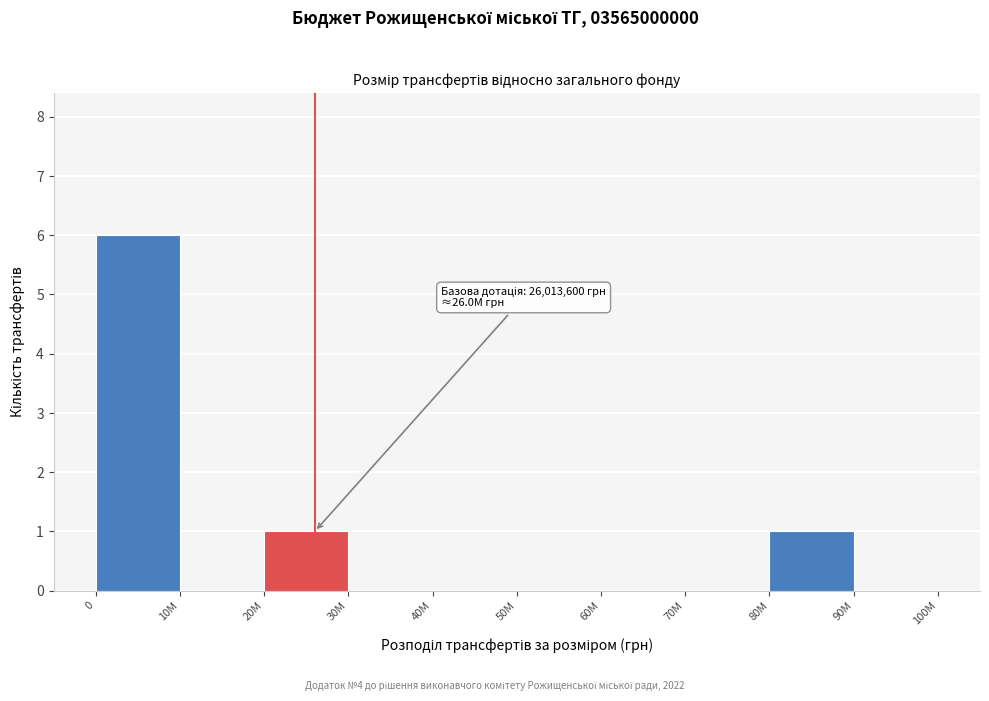

Reading left to right, extract all data points from this chart.

0=6	10M=0	20M=1	30M=0	40M=0	50M=0	60M=0	70M=0	80M=1	90M=0